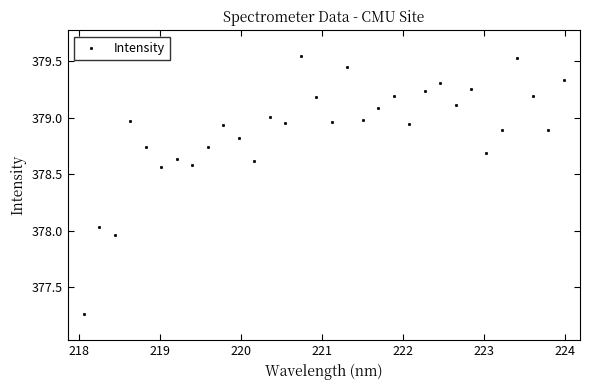

What is the range of X values (max minus min)?

5.9